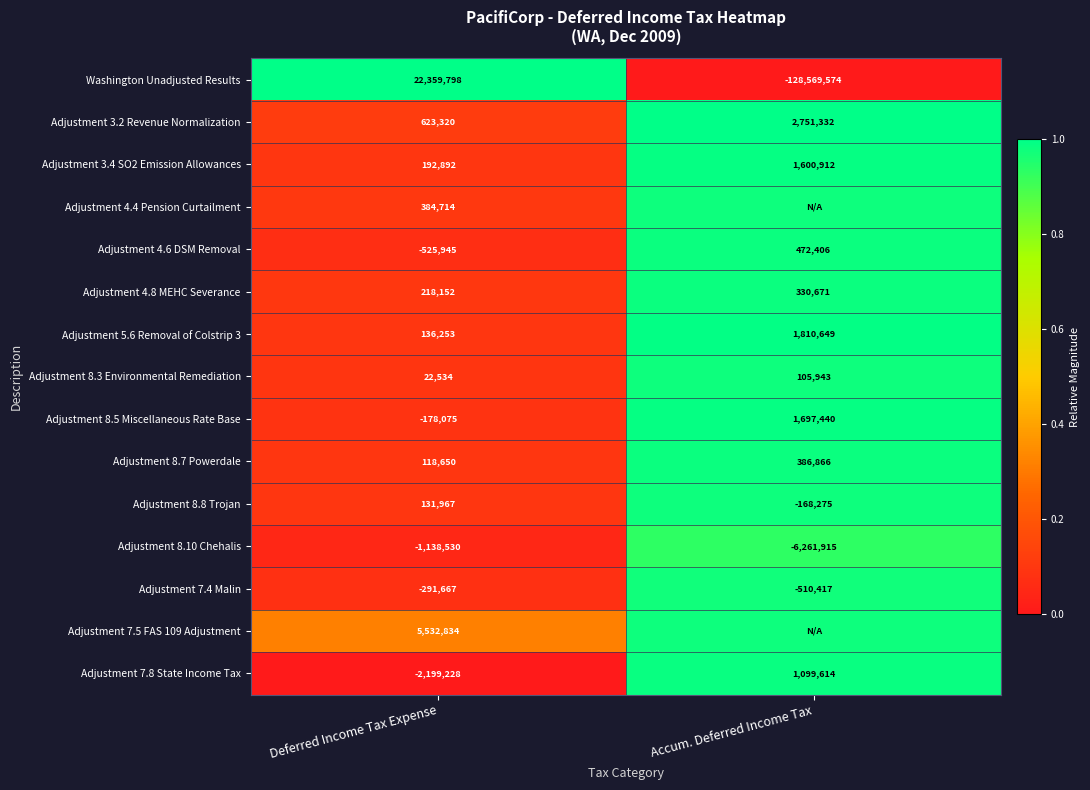

Which category has the highest value in the Washington Unadjusted Results series?

Deferred Income Tax Expense